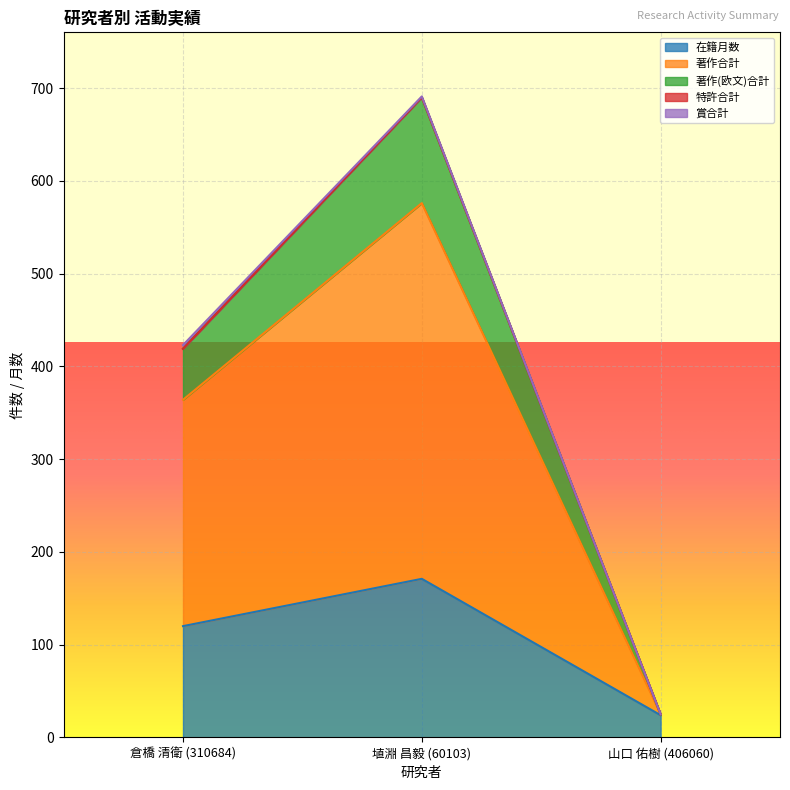

List the labels in order of 在籍月数 value, smallest first.

山口 佑樹 (406060), 倉橋 清衛 (310684), 埴淵 昌毅 (60103)